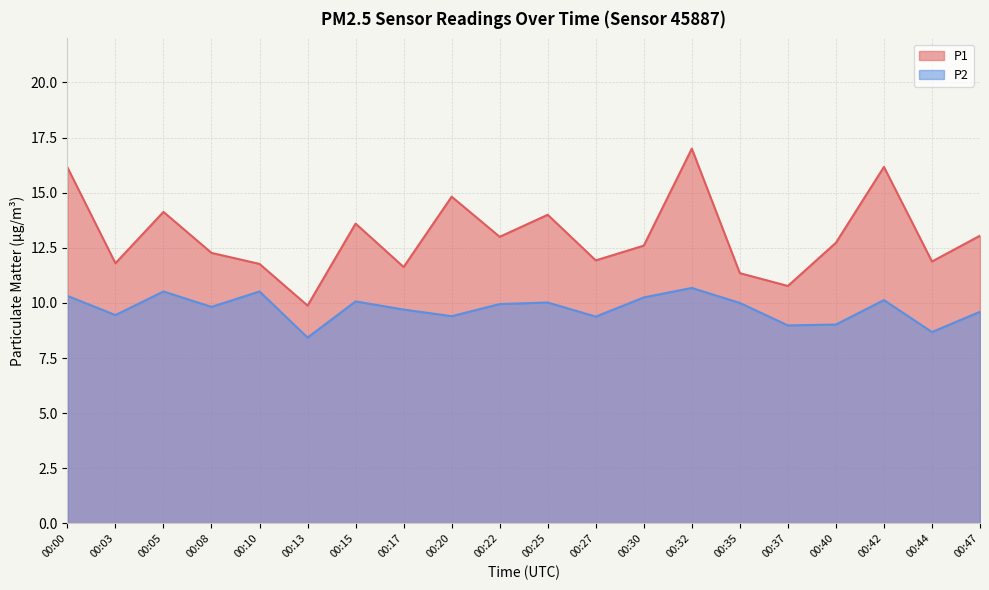

What is the difference between the second highest and second lowest values in the P1 series?

5.4